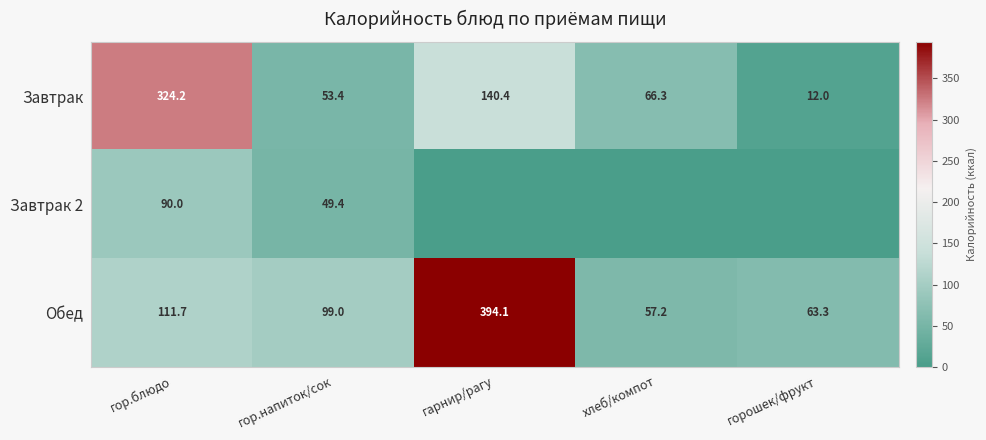

What is the difference between the maximum and minimum values in the Завтрак series?

312.2